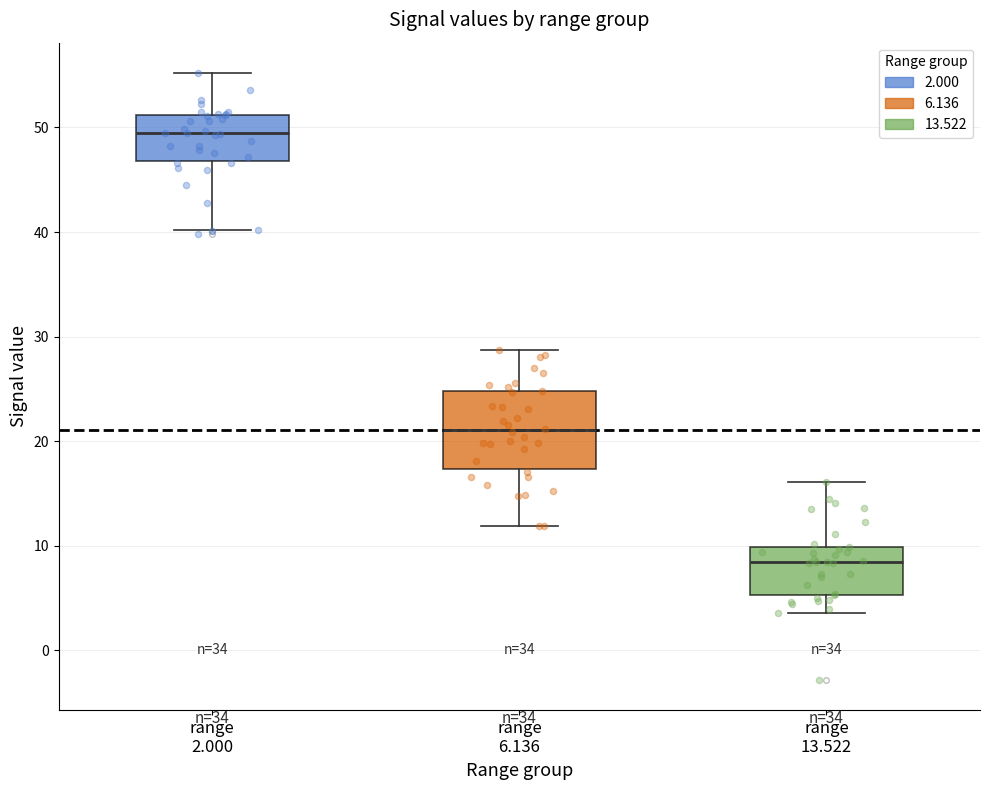

Reading left to right, read every box against the y-axis: the position of its median line, the range the box covers, and the ends of its whiskers. The values are not printed on the chart, so give them approximately, as read against the axis.

range 2.000: median 49, box 47 to 51, whiskers 40 to 55
range 6.136: median 21, box 17 to 25, whiskers 12 to 29
range 13.522: median 9, box 5 to 10, whiskers 4 to 16